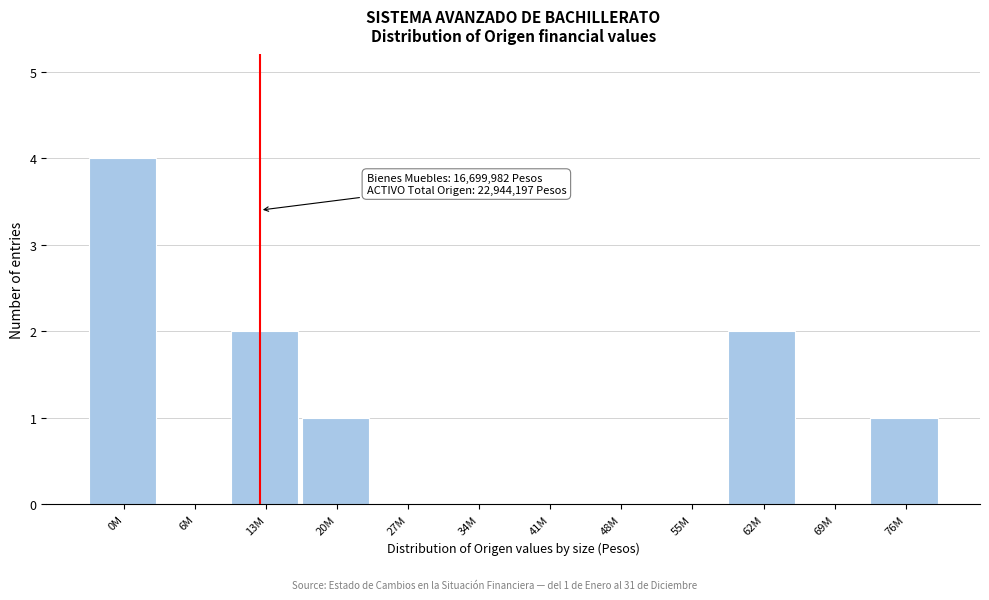

Reading left to right, what are all the values shown in this chart?

0M=4	6M=0	13M=2	20M=1	27M=0	34M=0	41M=0	48M=0	55M=0	62M=2	69M=0	76M=1